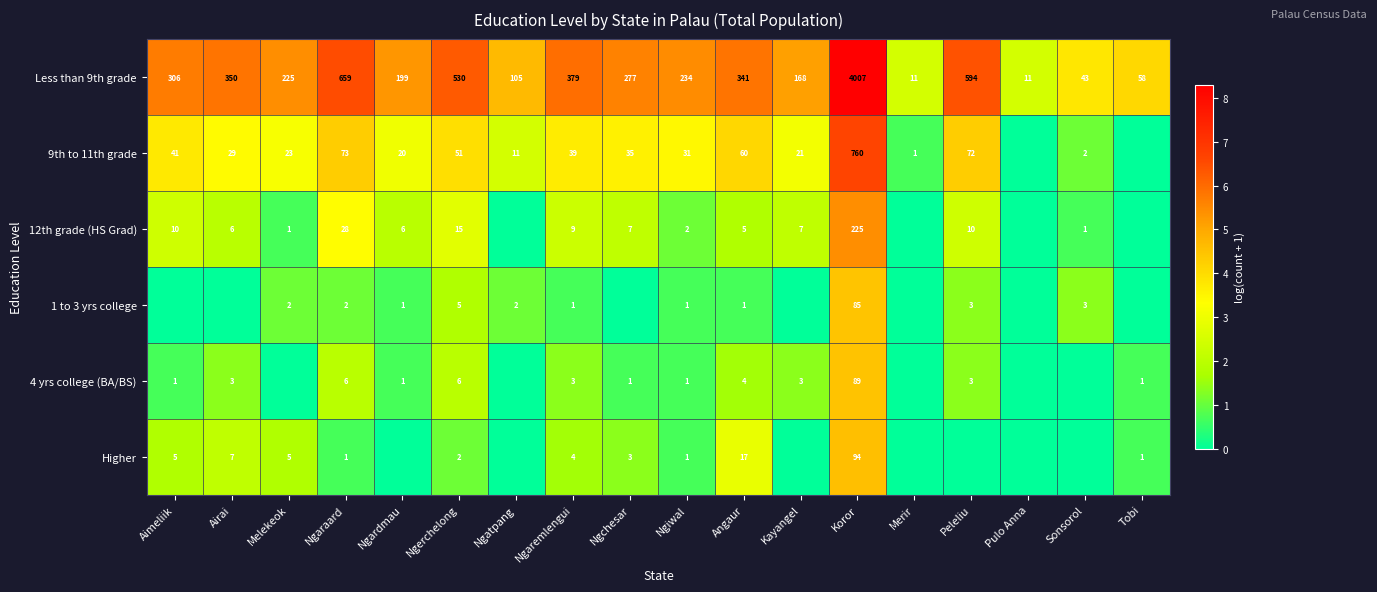

Which category has the highest value in the Less than 9th grade series?

Koror